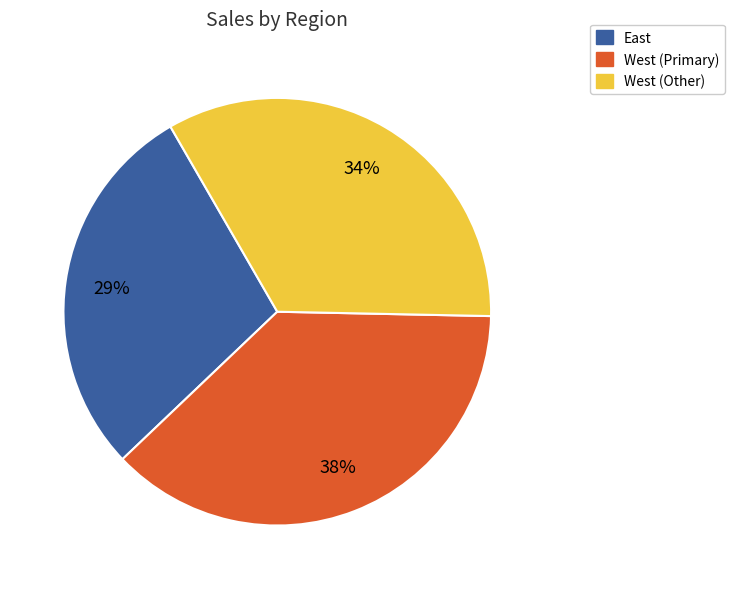

To the nearest percent, what portion does West (Other) represent?

34%